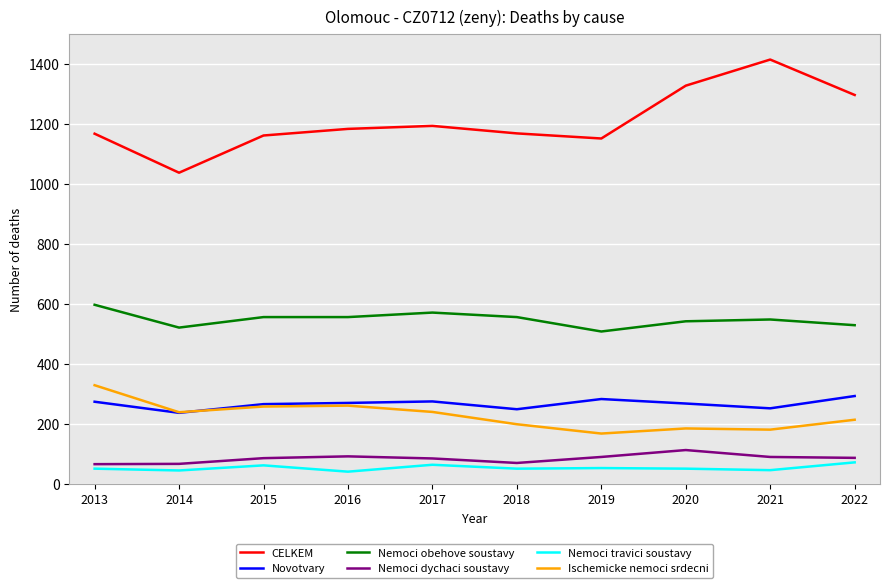

True or false: Nemoci dychaci soustavy and Ischemicke nemoci srdecni intersect in this chart.

False